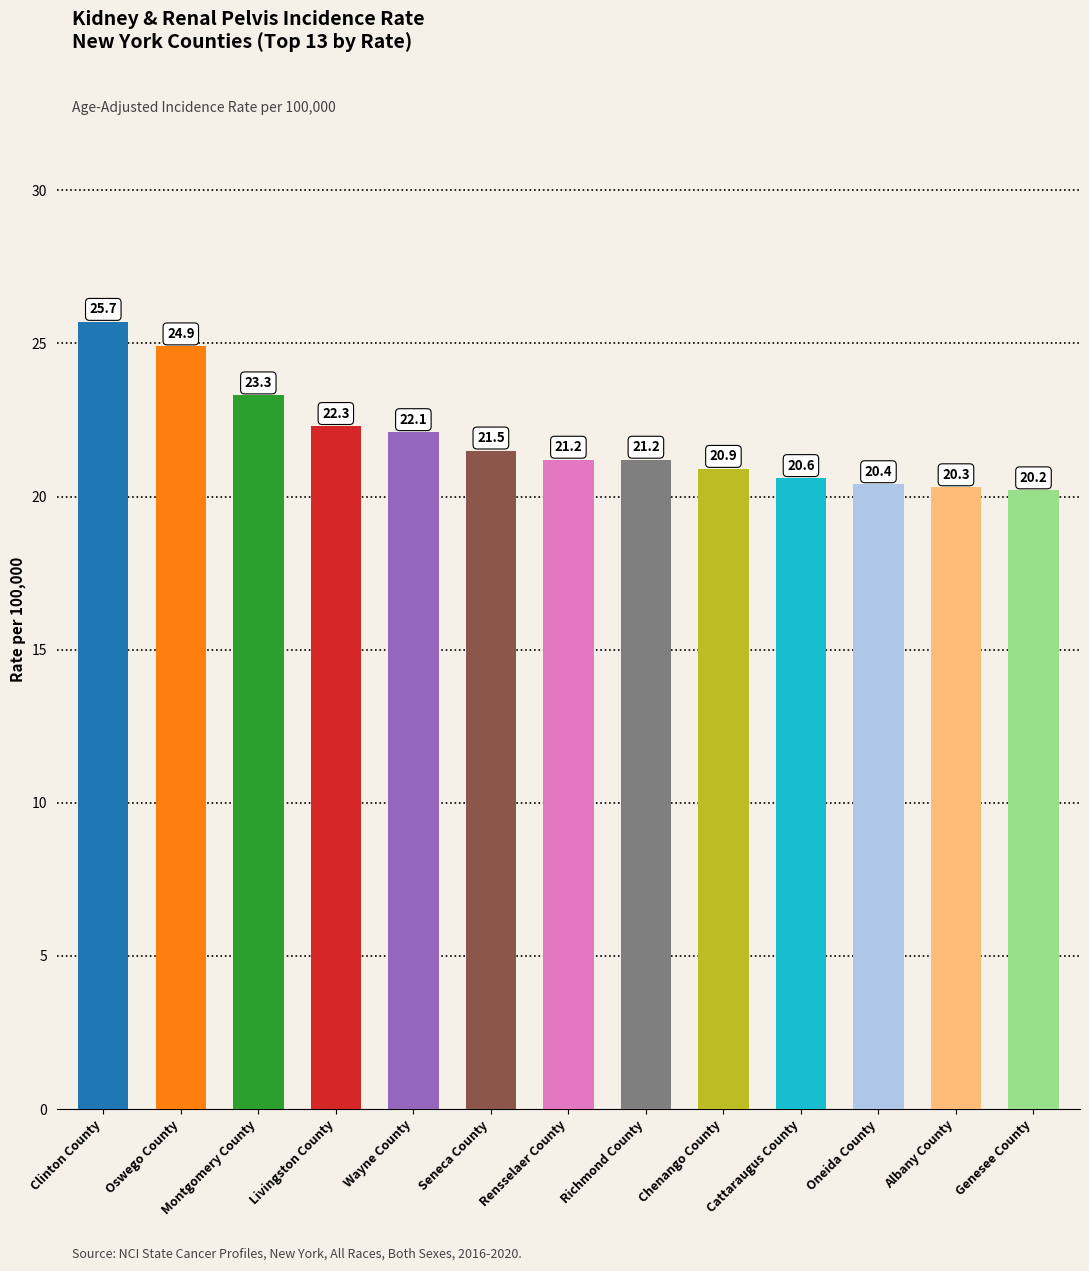

What is the sum of all values?

284.6